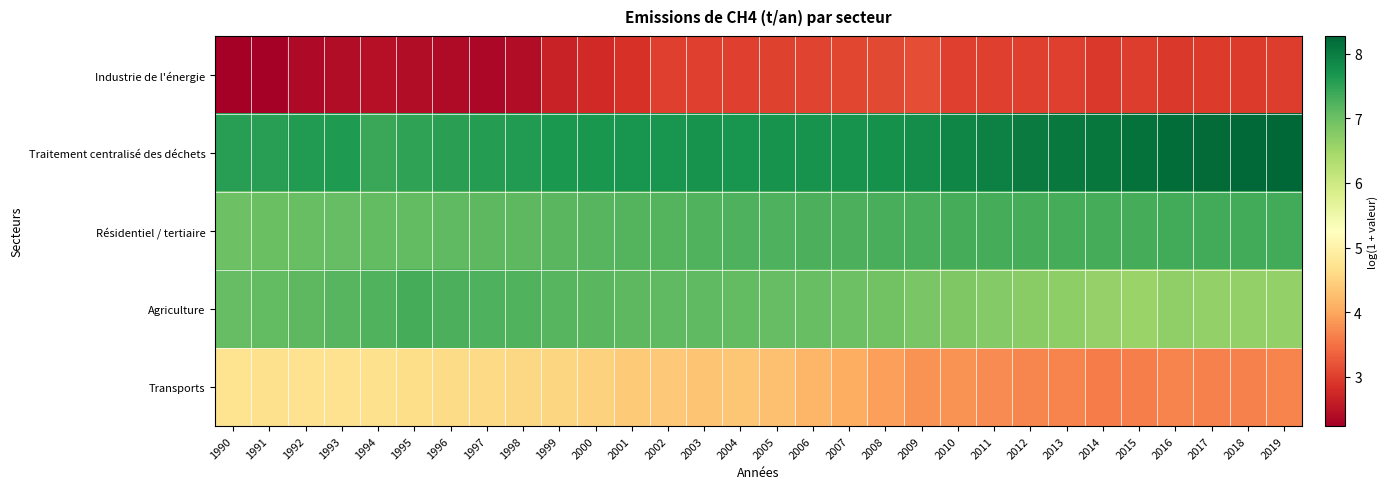

Which has a higher value, 2002 or 1995?

2002